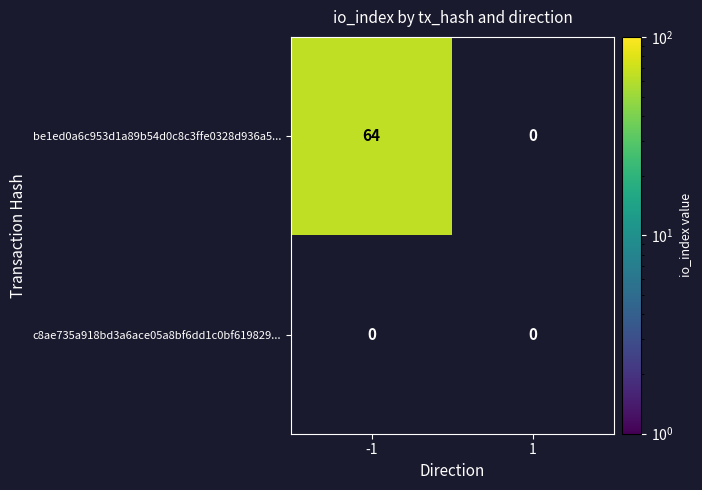

Rank the series at direction from highest to lowest value.

c8ae735a918bd3a6ace05a8bf6dd1c0bf619829, be1ed0a6c953d1a89b54d0c8c3ffe0328d936a5